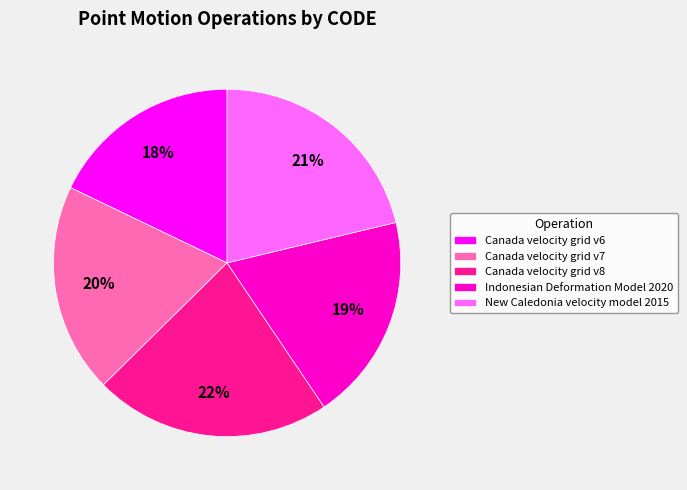

Is the sum of Canada velocity grid v6 and Indonesian Deformation Model 2020 greater than half?

No